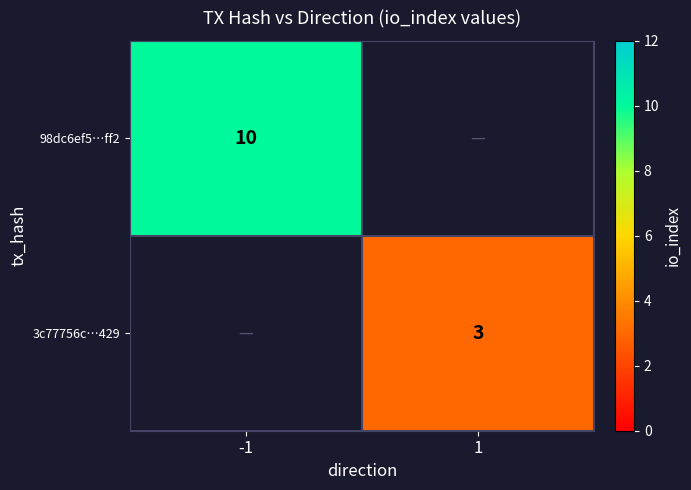

What value does the 98dc6ef5…ff2 series have at -1?

10.0